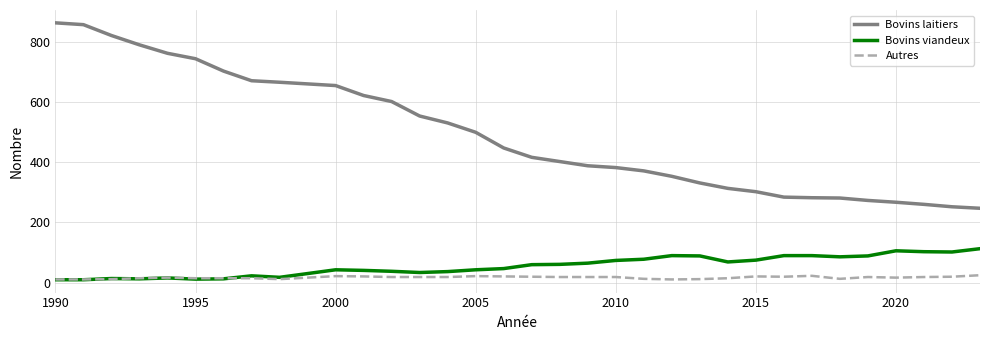

List the series in order of their peak value, lowest first.

Autres, Bovins viandeux, Bovins laitiers